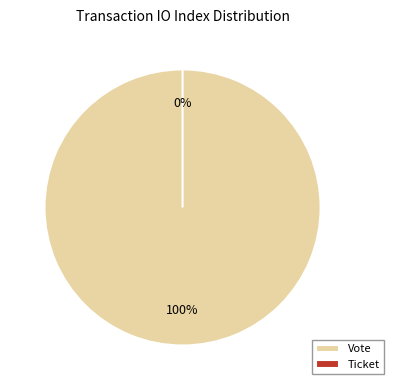

How many slices are in this pie chart?

2